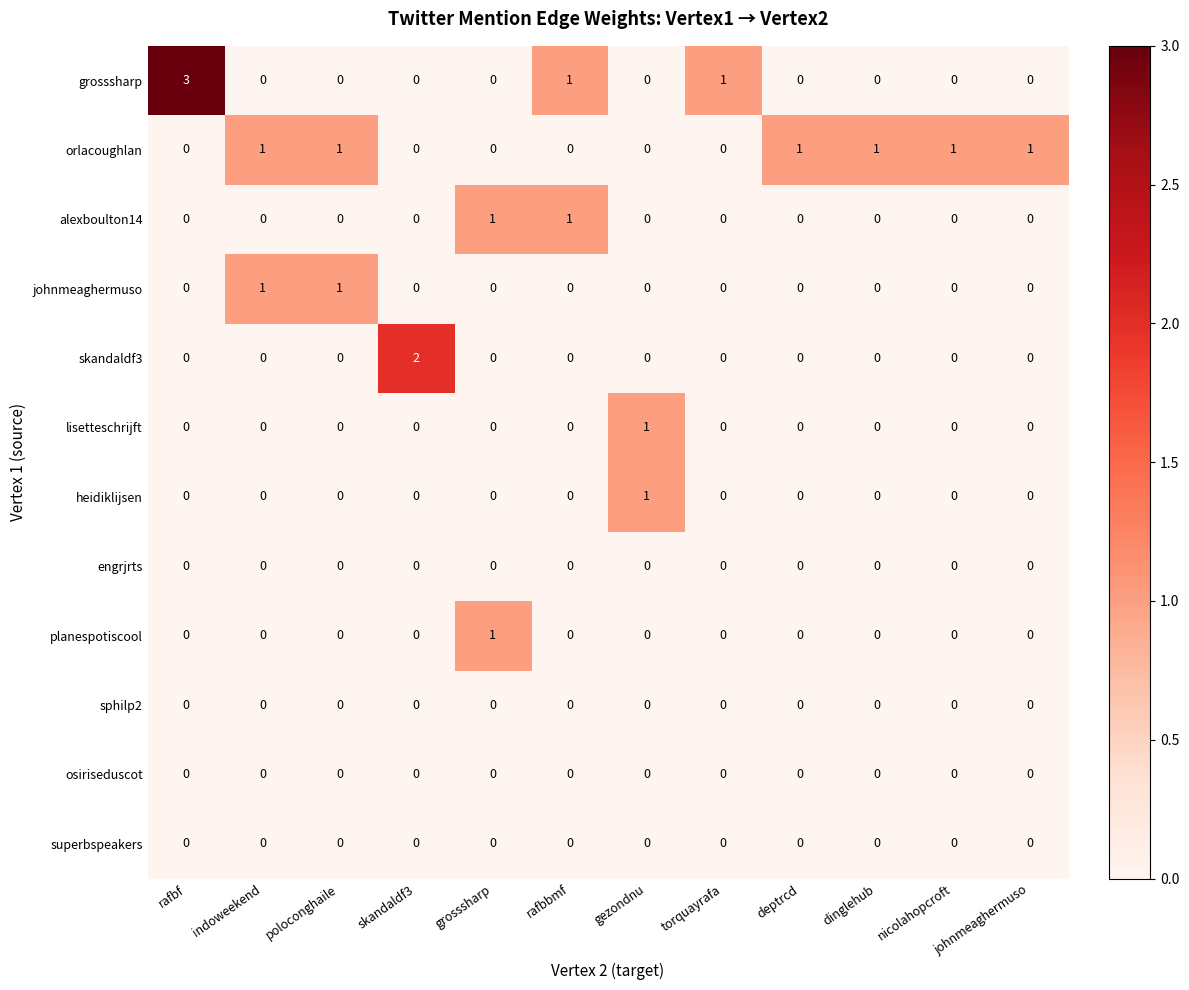

Which series has the largest total across all categories?

orlacoughlan